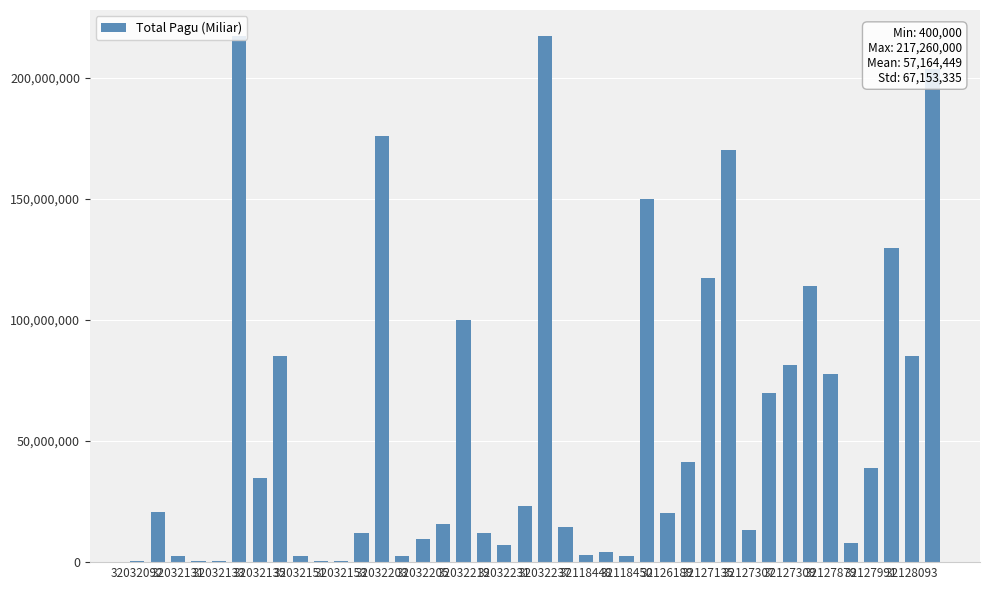

How many categories are shown in the chart?

40